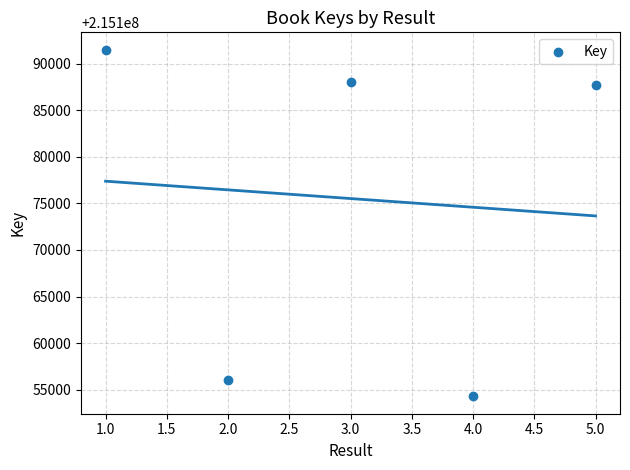

What is the range of X values (max minus min)?

4